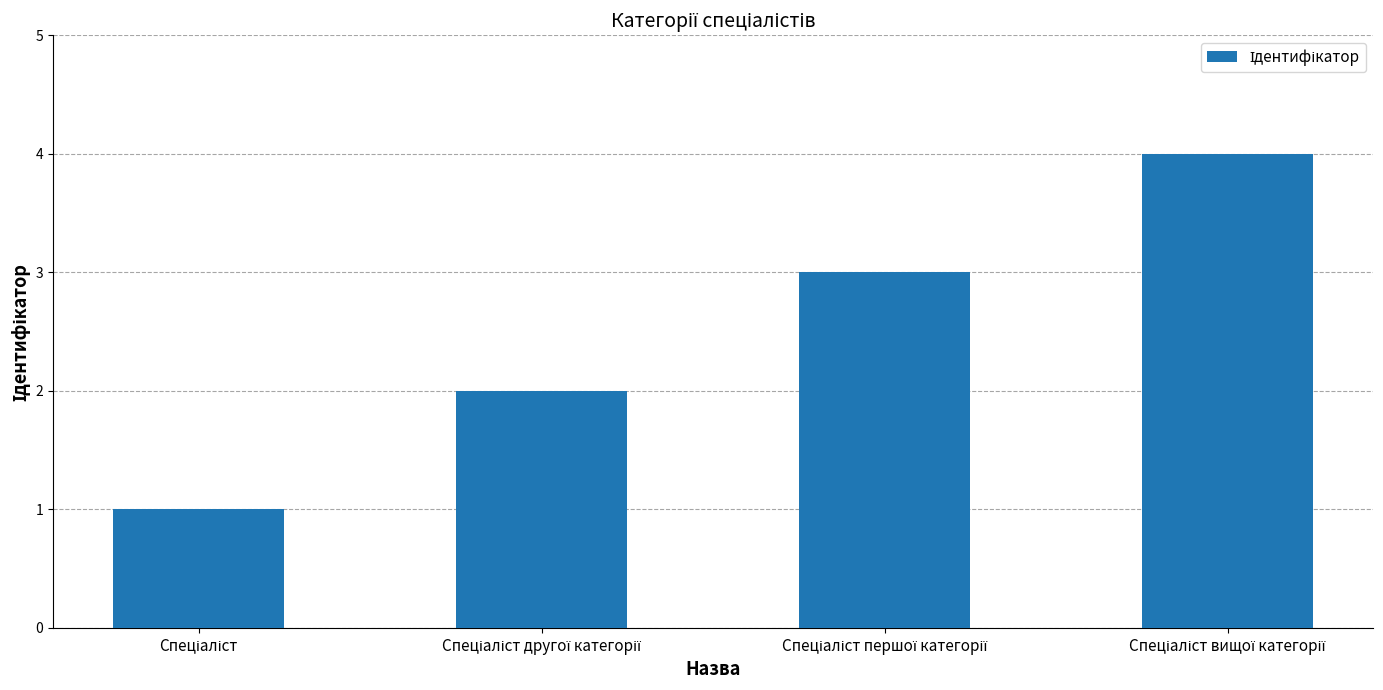

What is the maximum value shown in the chart?

4